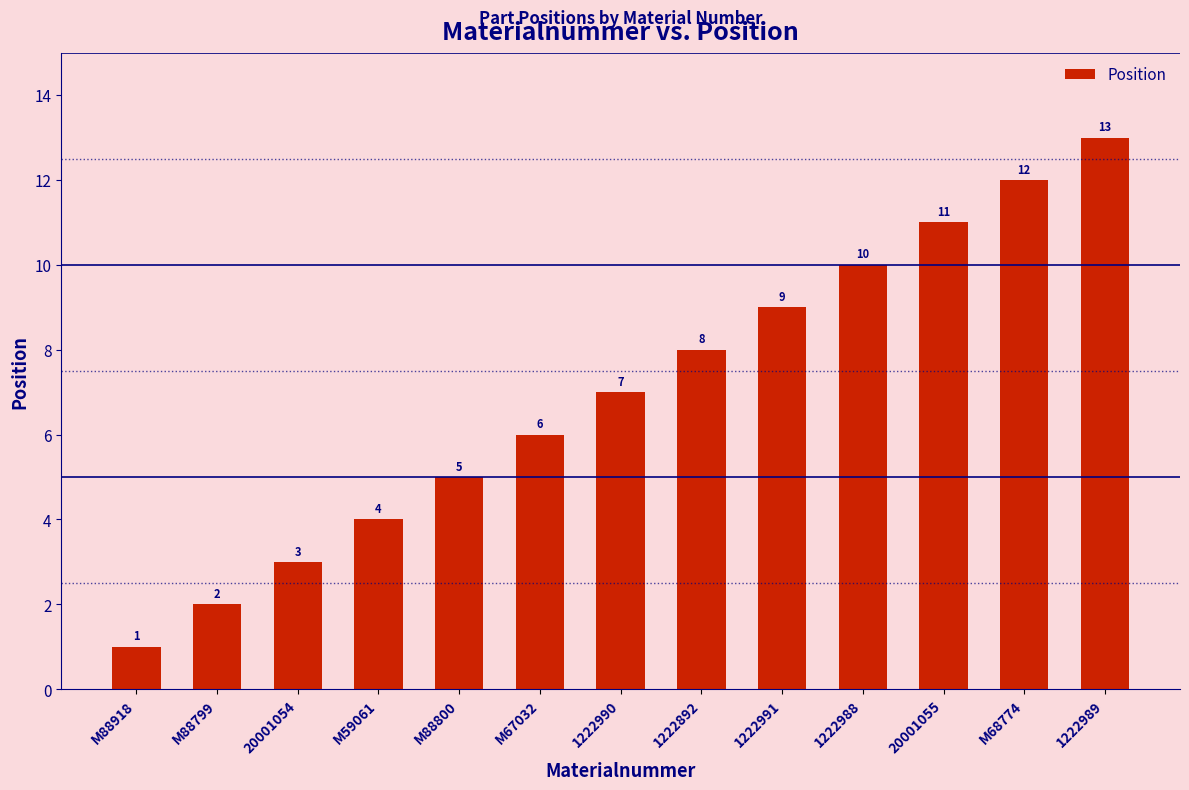

True or false: the data shows 2 at M88799.

True